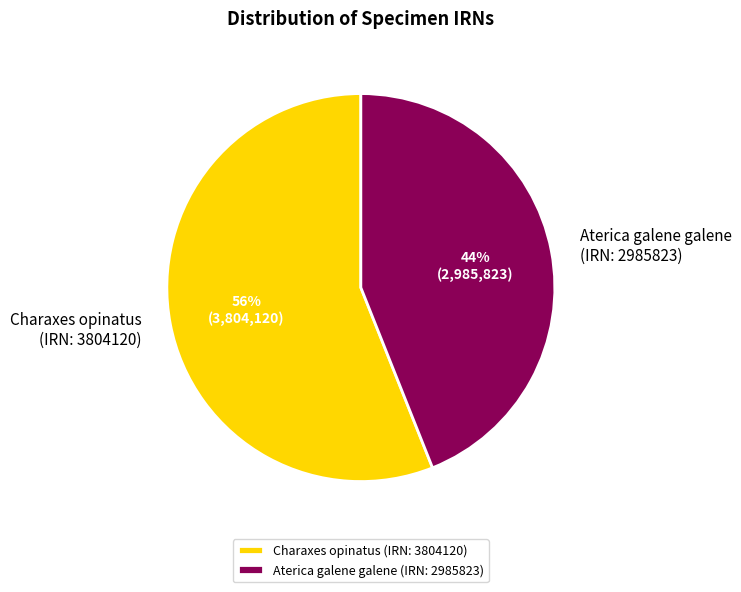

Approximately how many times larger is the value at Charaxes opinatus (IRN: 3804120) compared to Aterica galene galene (IRN: 2985823)?

1.3